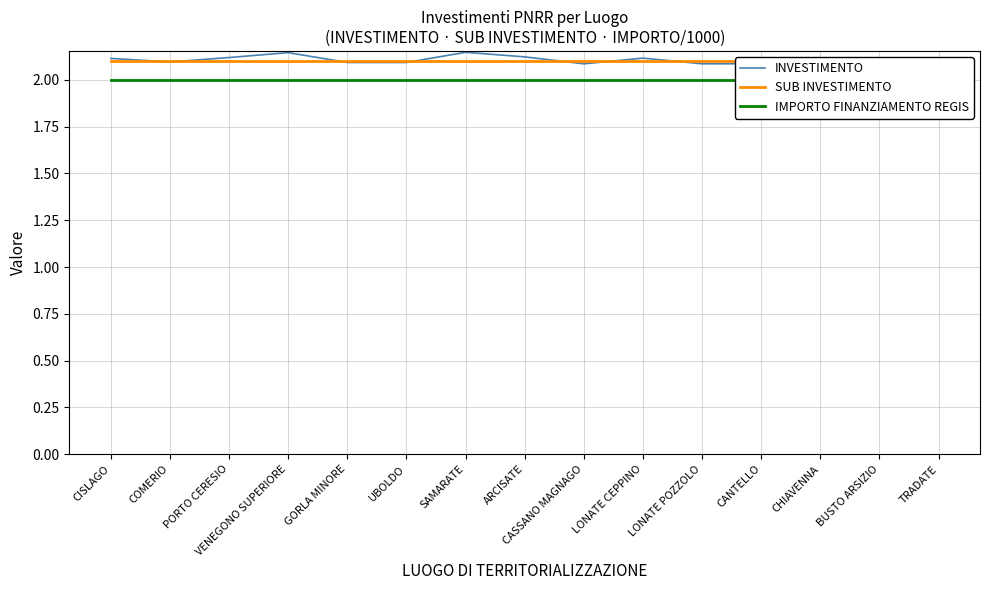

Is it true that INVESTIMENTO equals 2.1 at CISLAGO?

True